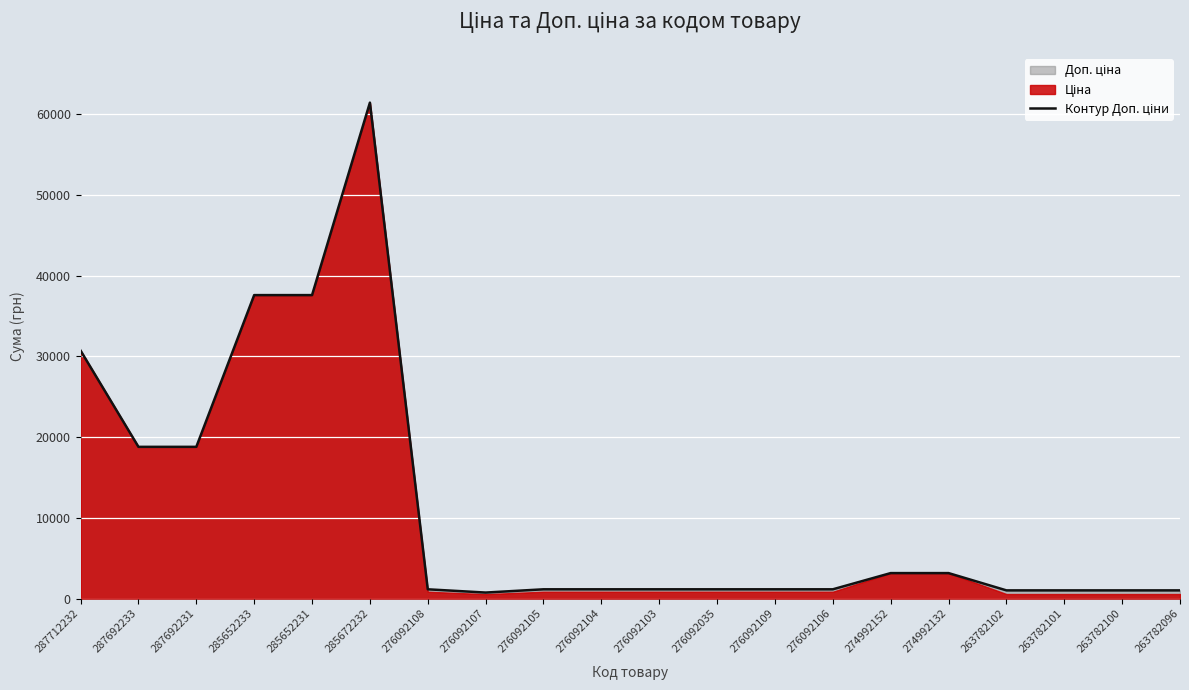

What is the sum of the values at 276092103 and 287712232?

31866.9